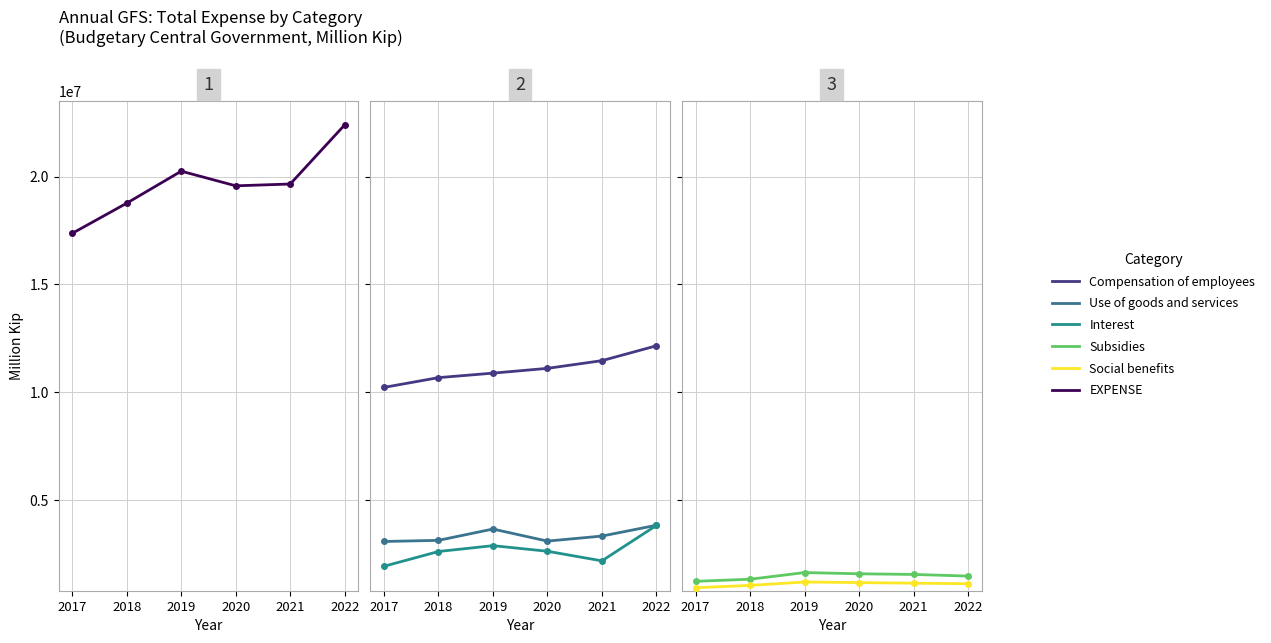

What is the total value across all series at 2017?

34675389.1